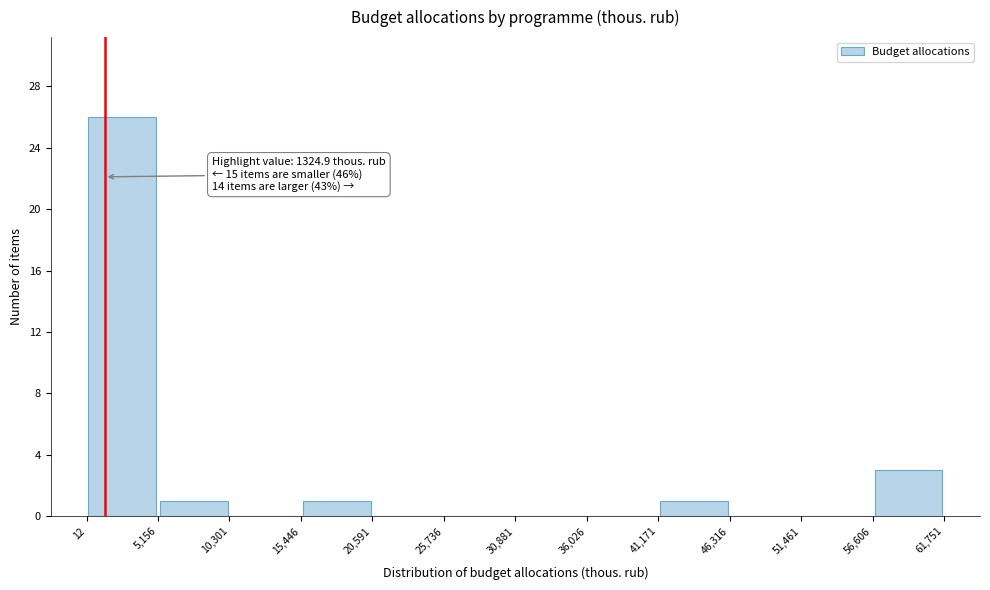

Which range on the x-axis has the tallest bar?

12 to 5,156